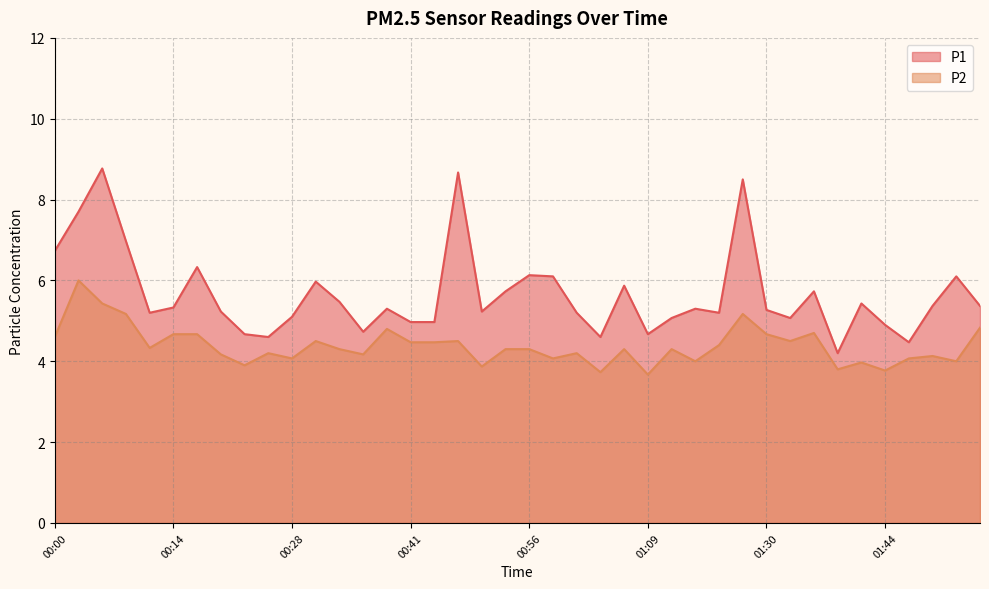

Is it true that P2 equals 5.3 at 00:58?

False